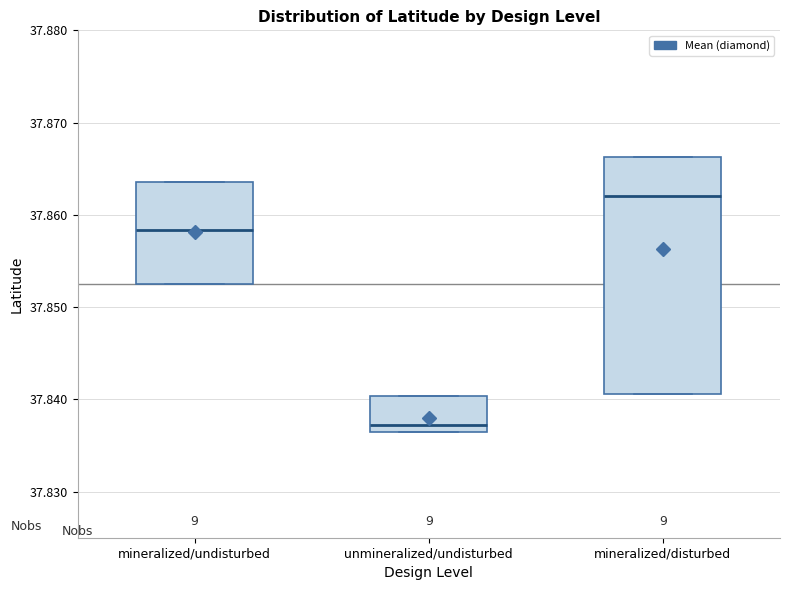

Which box is the tallest, from its lower edge to its upper edge?

mineralized/disturbed